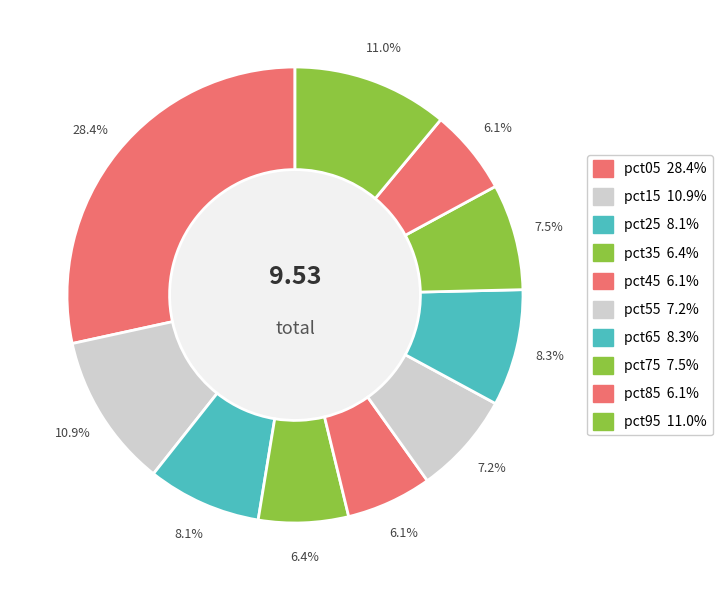

What is the total percentage of pct05 and pct15?

39.3%